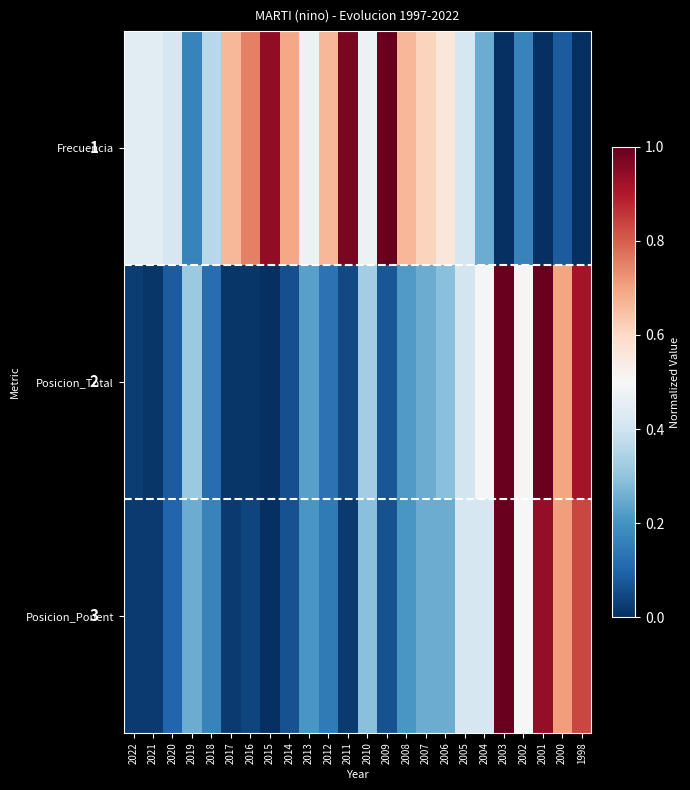

At which label is Frecuencia closest to 0?

2003